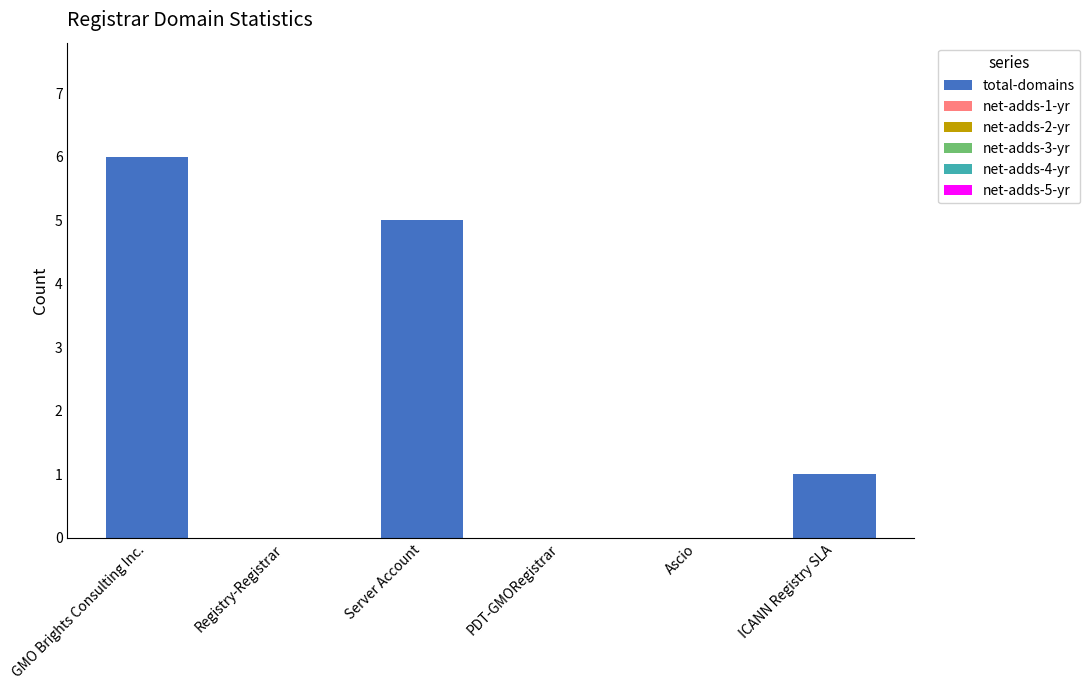

What value does the data have at Server Account?

5